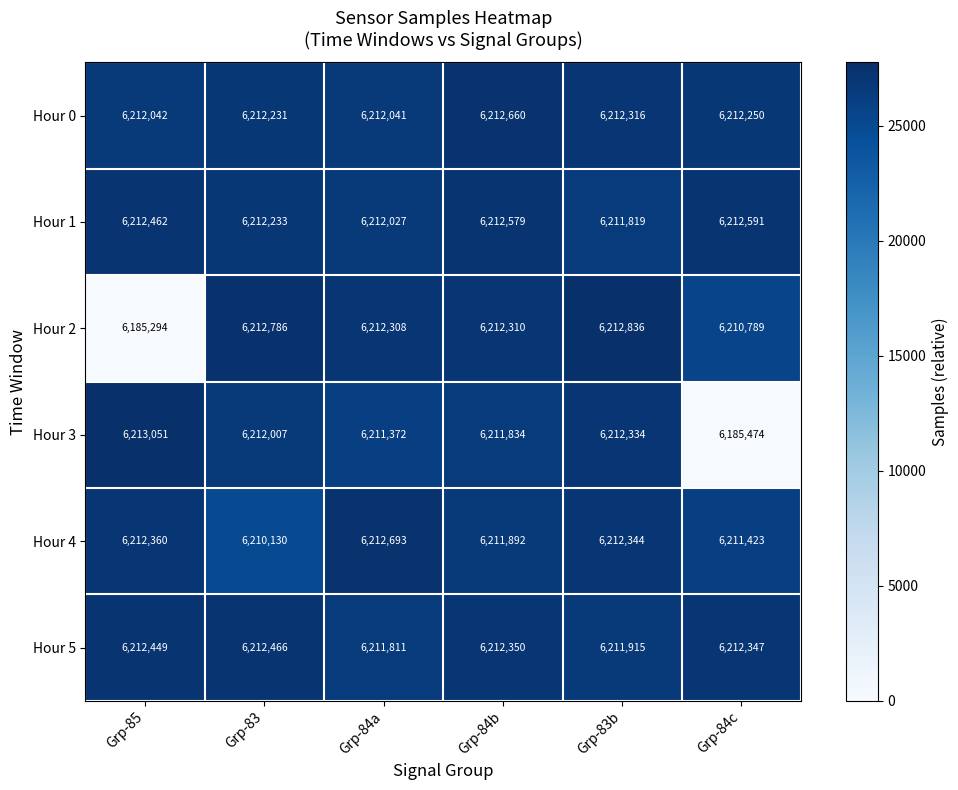

Which category has the highest value across all series?

Grp-85